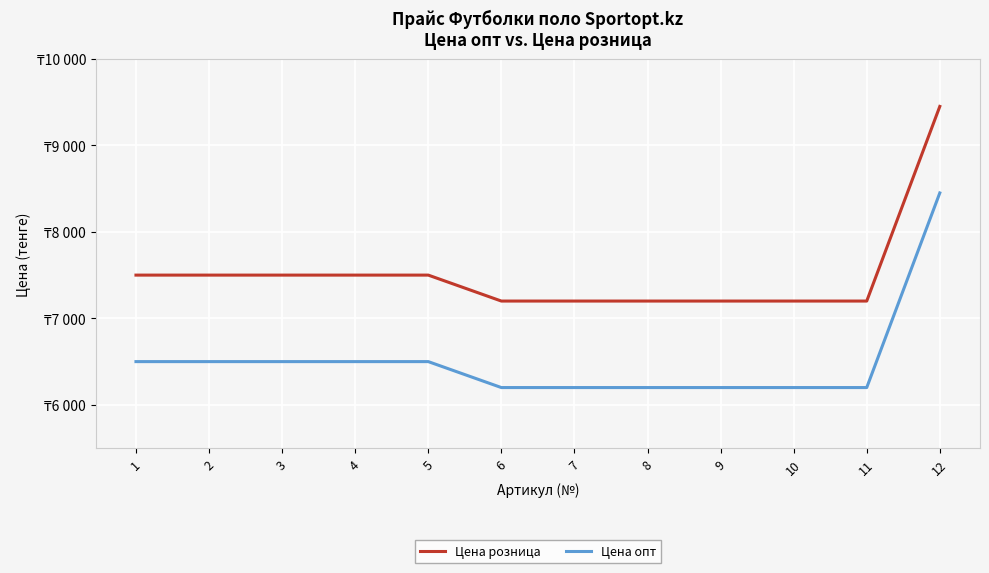

Reading left to right, transcribe all the data shown in this chart.

Цена розница: 1=7500	2=7500	3=7500	4=7500	5=7500	6=7200	7=7200	8=7200	9=7200	10=7200	11=7200	12=9450
Цена опт: 1=6500	2=6500	3=6500	4=6500	5=6500	6=6200	7=6200	8=6200	9=6200	10=6200	11=6200	12=8450